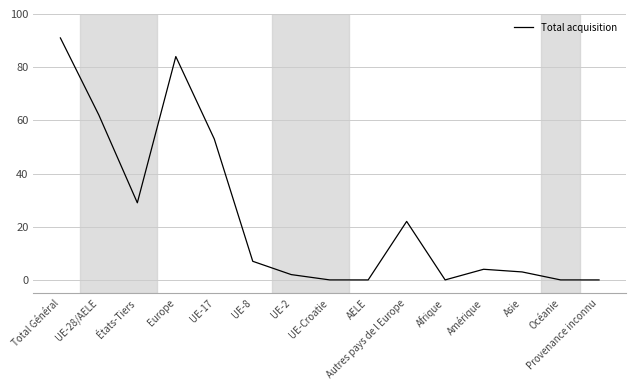

Is it true that the value at Asie is 3?

True